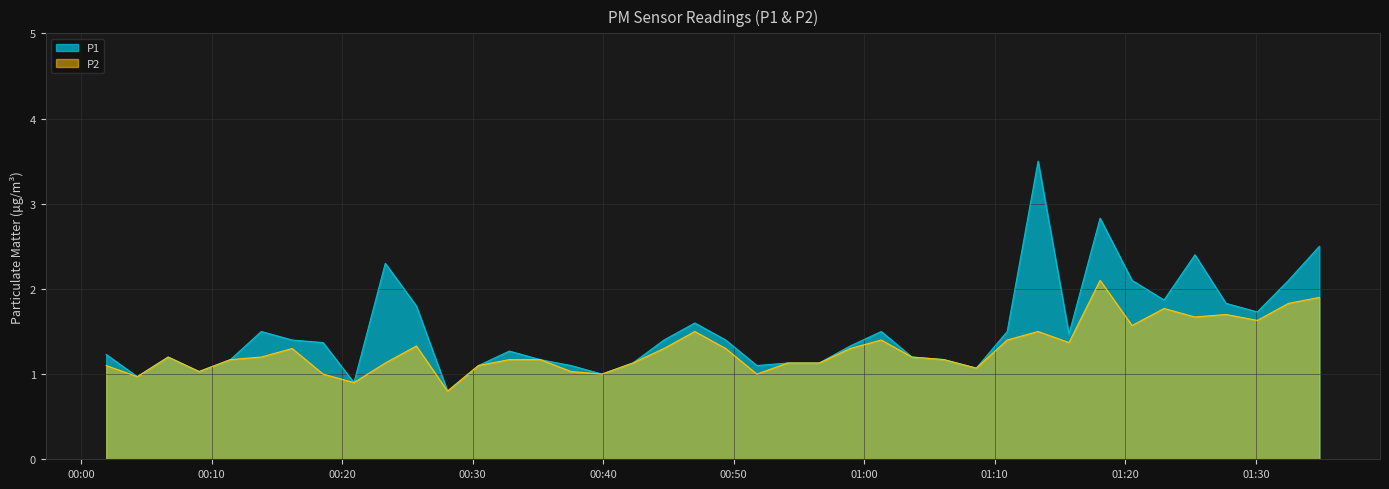

What is the greatest value displayed?

3.5